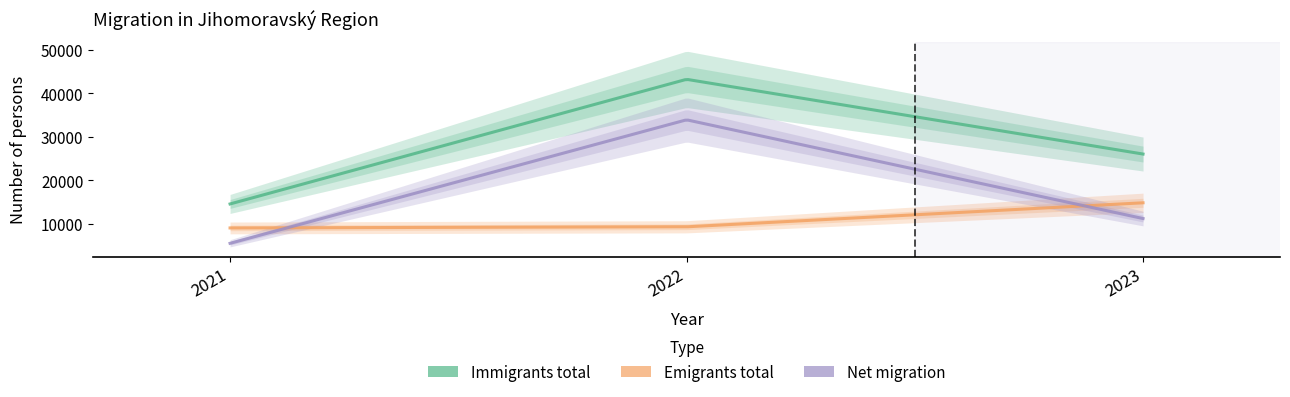

What is the smallest value displayed?

5513